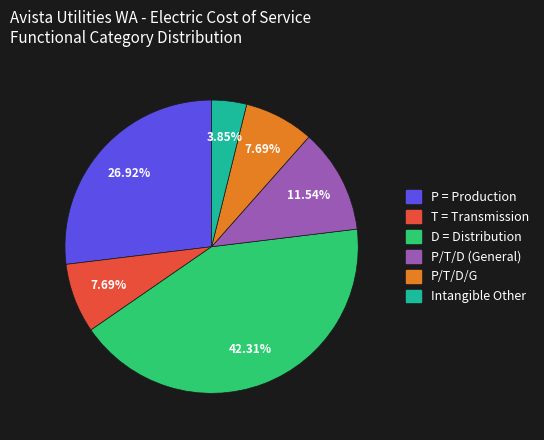

Does any single category account for the majority?

No